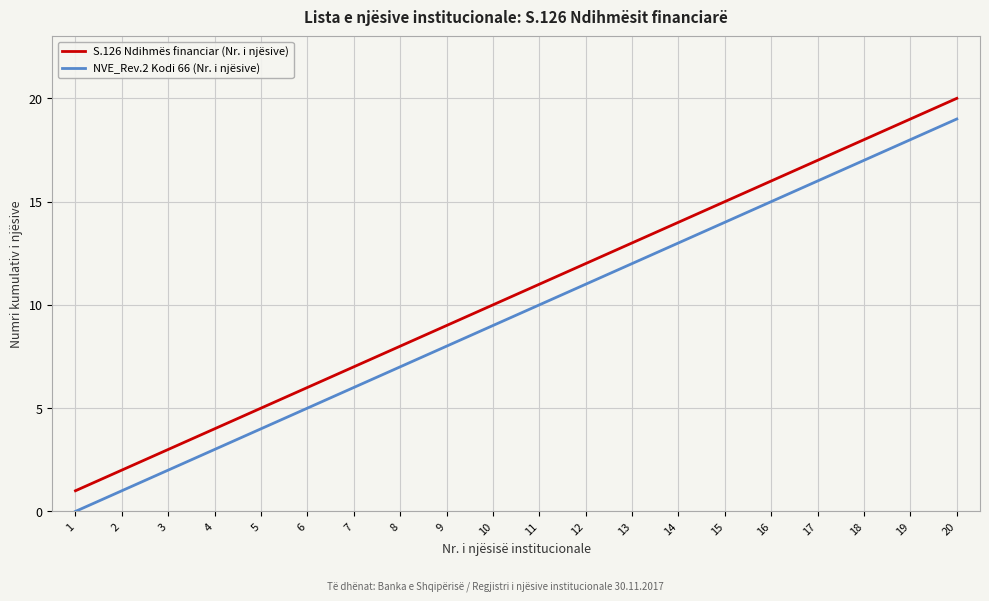

Which series has the largest total across all categories?

S.126 Ndihmës financiar (Nr. i njësive)